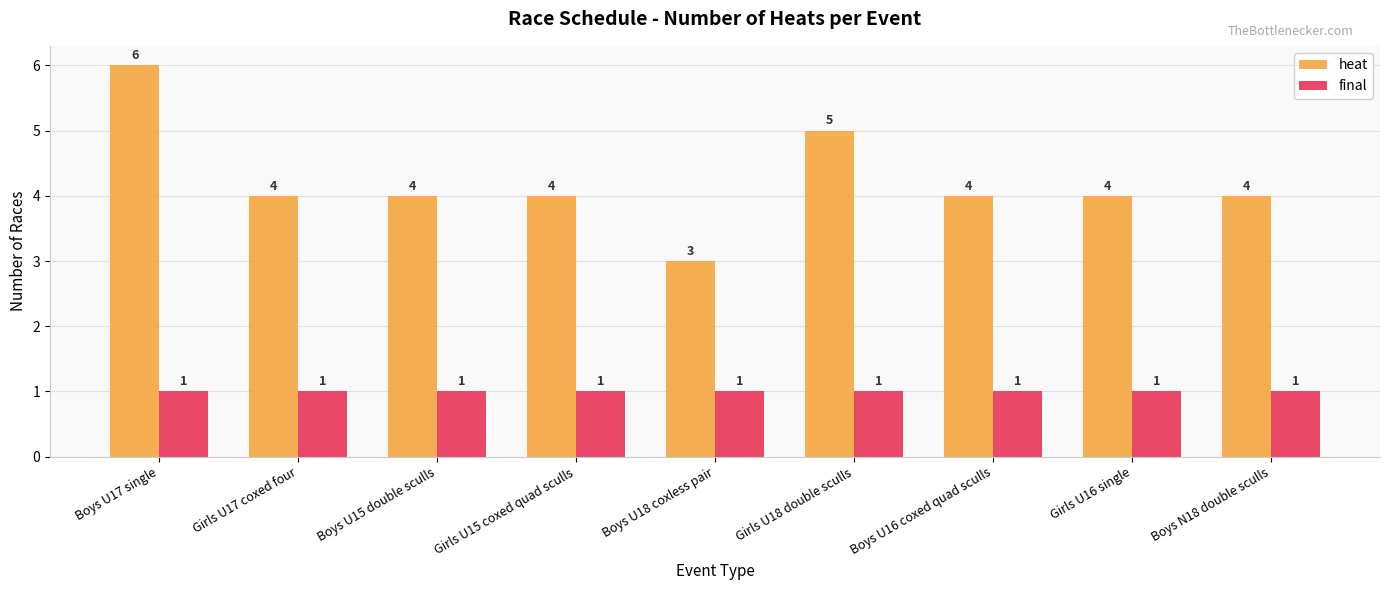

The value of heat at Boys U15 double sculls is 7. True or false?

False